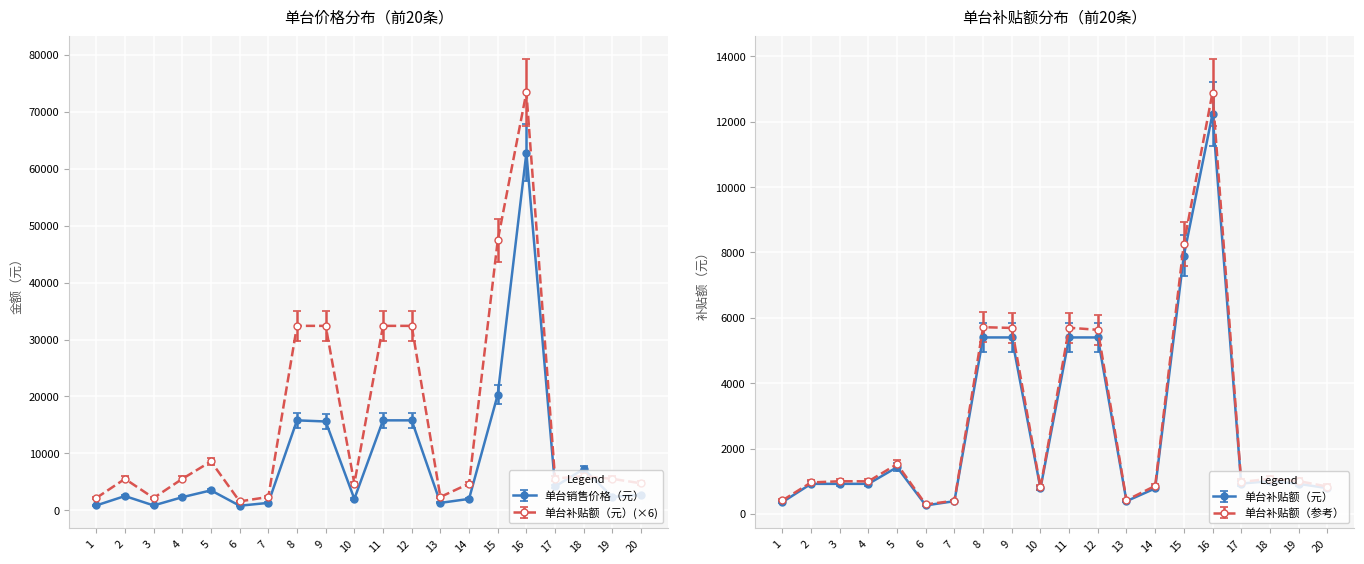

Rank the series by their maximum value, from lowest to highest.

单台销售价格（元）, 单台补贴额（元）